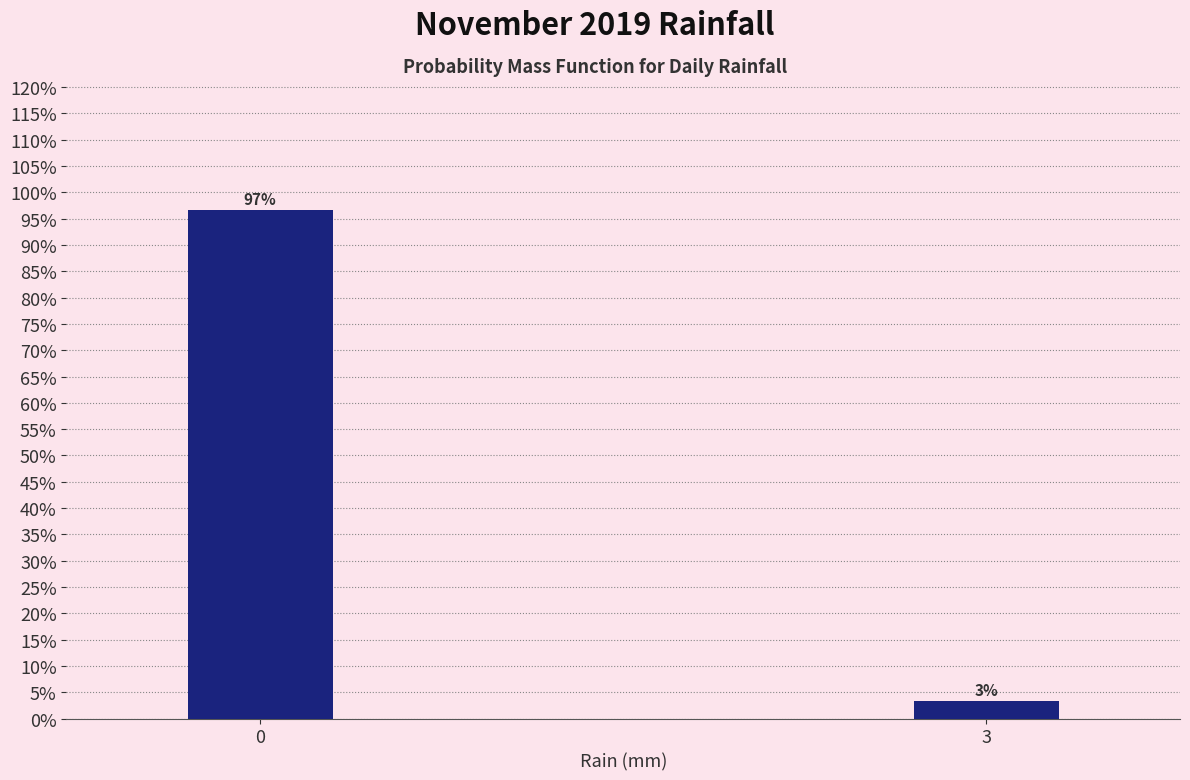

What is the sum of all values?

100.0